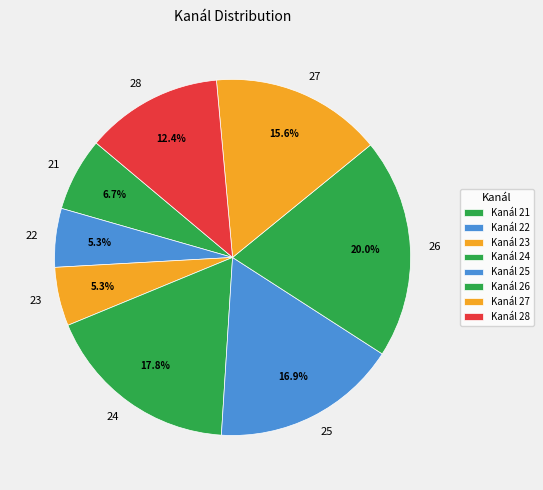

Combined, what portion of the pie is 23 and 27?

20.9%